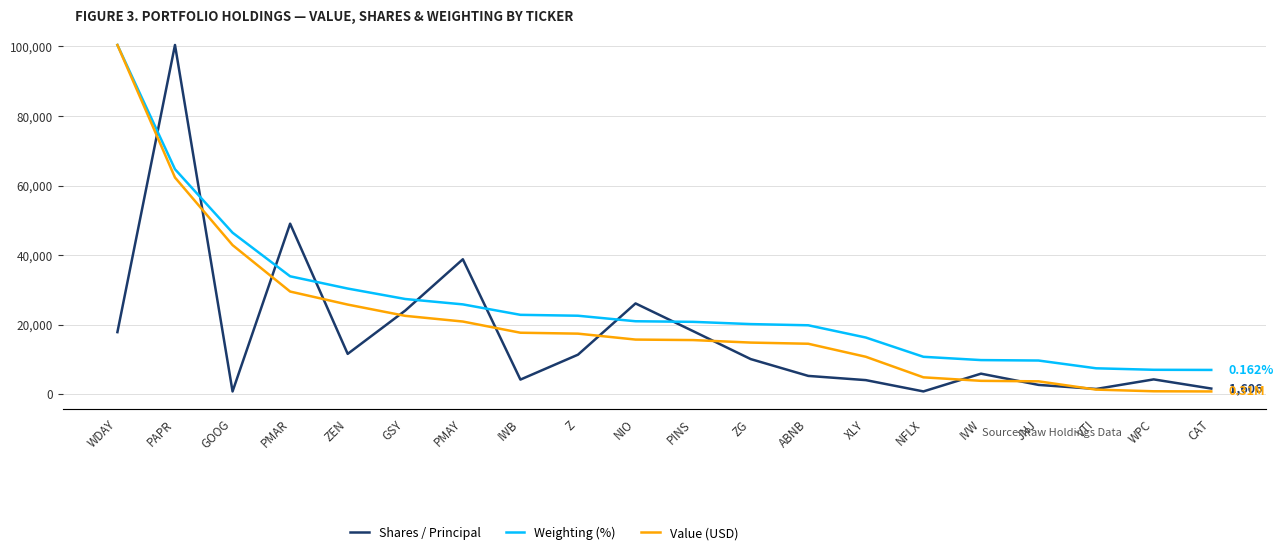

At which category is the sum across all series the highest?

WDAY